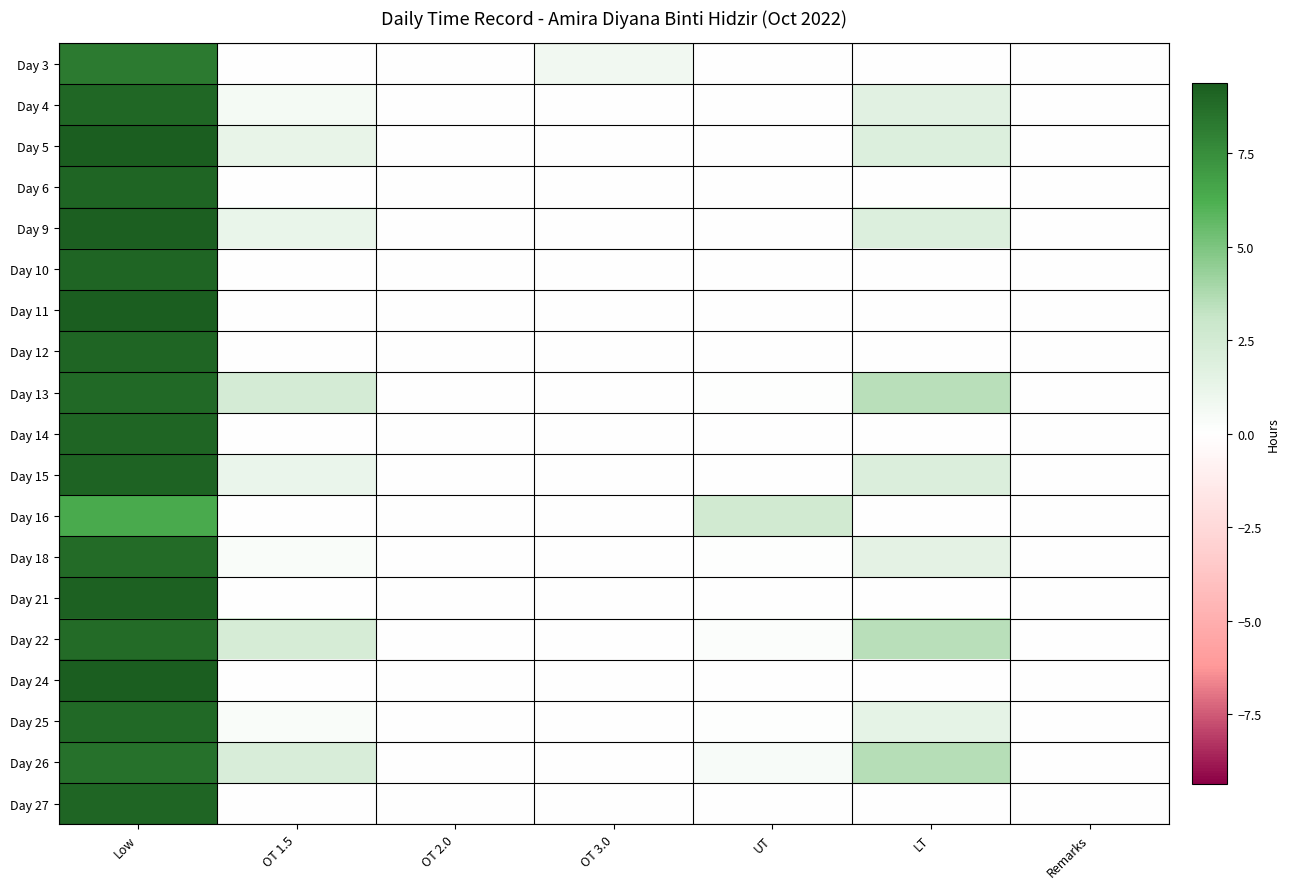

Reading right to left, extract all data points from this chart.

Day 3: Remarks=0.0	LT=0.0	UT=0.0	OT 3.0=0.8	OT 2.0=0.0	OT 1.5=0.0	Low=8.2
Day 4: Remarks=0.0	LT=1.6	UT=0.0	OT 3.0=0.0	OT 2.0=0.0	OT 1.5=0.6	Low=9.0
Day 5: Remarks=0.0	LT=1.9	UT=0.0	OT 3.0=0.0	OT 2.0=0.0	OT 1.5=1.3	Low=9.4
Day 6: Remarks=0.0	LT=0.0	UT=0.0	OT 3.0=0.0	OT 2.0=0.0	OT 1.5=0.0	Low=9.0
Day 9: Remarks=0.0	LT=2.0	UT=0.0	OT 3.0=0.0	OT 2.0=0.0	OT 1.5=1.2	Low=9.2
Day 10: Remarks=0.0	LT=0.0	UT=0.0	OT 3.0=0.0	OT 2.0=0.0	OT 1.5=0.0	Low=9.1
Day 11: Remarks=0.0	LT=0.0	UT=0.0	OT 3.0=0.0	OT 2.0=0.0	OT 1.5=0.0	Low=9.3
Day 12: Remarks=0.0	LT=0.0	UT=0.0	OT 3.0=0.0	OT 2.0=0.0	OT 1.5=0.0	Low=9.0
Day 13: Remarks=0.0	LT=3.5	UT=0.1	OT 3.0=0.0	OT 2.0=0.0	OT 1.5=2.4	Low=8.9
Day 14: Remarks=0.0	LT=0.0	UT=0.0	OT 3.0=0.0	OT 2.0=0.0	OT 1.5=0.0	Low=9.0
Day 15: Remarks=0.0	LT=2.0	UT=0.0	OT 3.0=0.0	OT 2.0=0.0	OT 1.5=1.1	Low=9.1
Day 16: Remarks=0.0	LT=0.0	UT=2.6	OT 3.0=0.0	OT 2.0=0.0	OT 1.5=0.0	Low=6.4
Day 18: Remarks=0.0	LT=1.5	UT=0.1	OT 3.0=0.0	OT 2.0=0.0	OT 1.5=0.3	Low=8.9
Day 21: Remarks=0.0	LT=0.0	UT=0.0	OT 3.0=0.0	OT 2.0=0.0	OT 1.5=0.0	Low=9.2
Day 22: Remarks=0.0	LT=3.5	UT=0.2	OT 3.0=0.0	OT 2.0=0.0	OT 1.5=2.3	Low=8.8
Day 24: Remarks=0.0	LT=0.0	UT=0.0	OT 3.0=0.0	OT 2.0=0.0	OT 1.5=0.0	Low=9.3
Day 25: Remarks=0.0	LT=1.4	UT=0.1	OT 3.0=0.0	OT 2.0=0.0	OT 1.5=0.3	Low=8.9
Day 26: Remarks=0.0	LT=3.6	UT=0.4	OT 3.0=0.0	OT 2.0=0.0	OT 1.5=2.2	Low=8.6
Day 27: Remarks=0.0	LT=0.0	UT=0.0	OT 3.0=0.0	OT 2.0=0.0	OT 1.5=0.0	Low=9.0